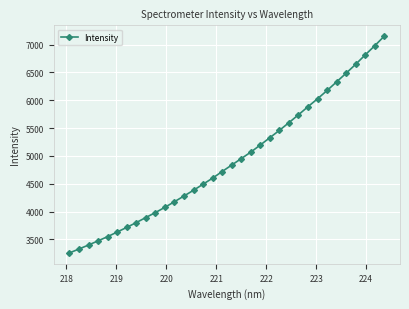

What is the difference between the maximum and minimum values?

3894.8